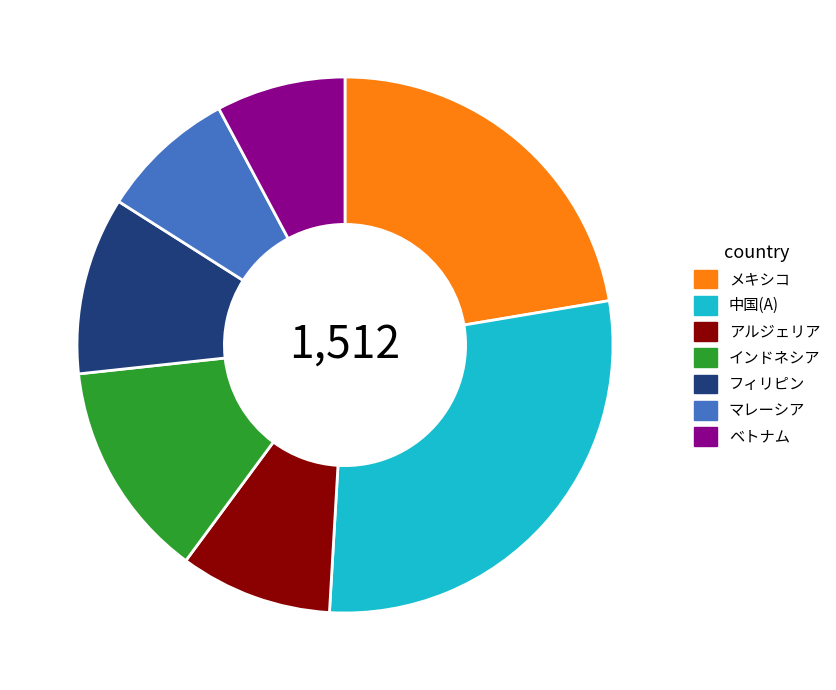

Is it true that マレーシア is 1% of the pie?

False